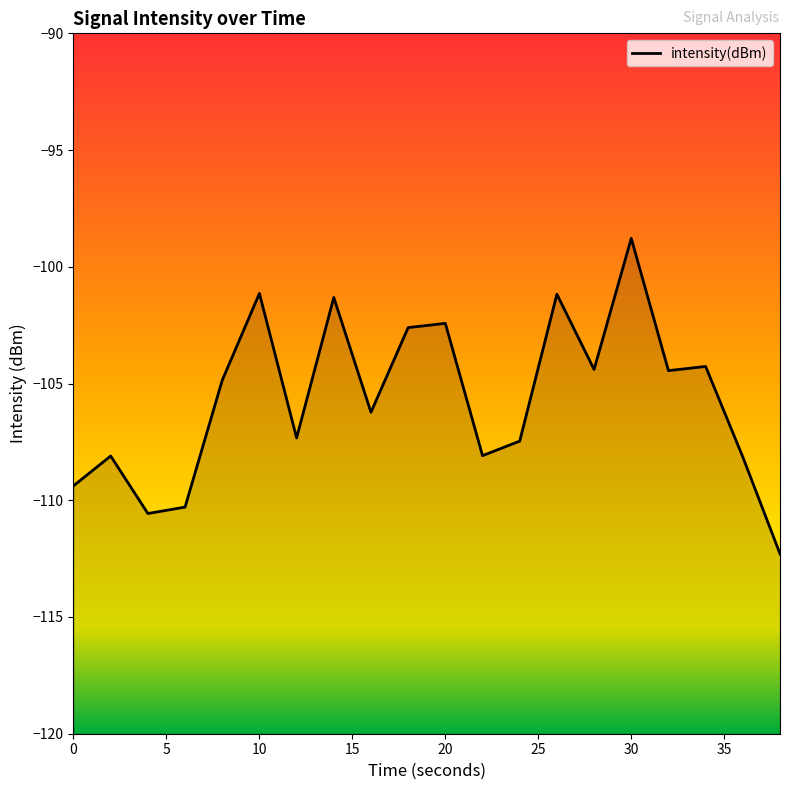

The value at 30 is -58.6. True or false?

False